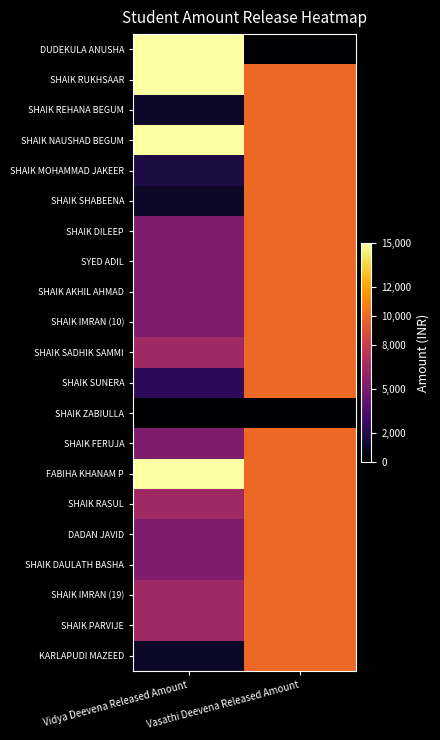

Count the number of categories in the chart.

2